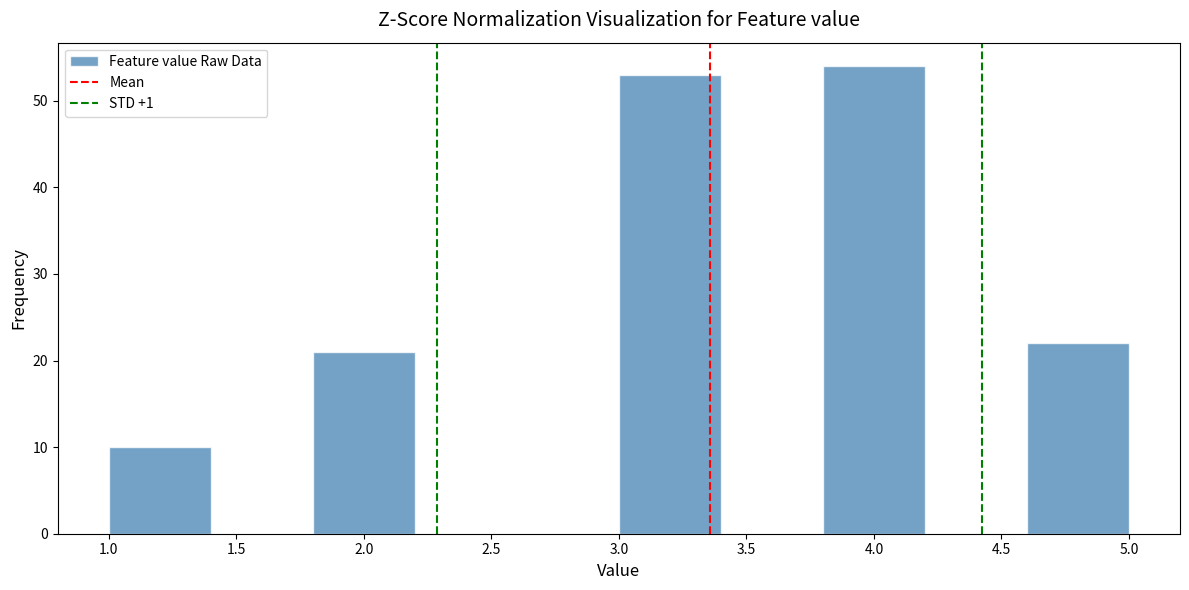

Reading left to right, list every bar in this chart as the range it spans on the x-axis followed by its height. The values are not printed on the chart, so give them approximately, as read against the axis.

1.0 to 1.4: 10
1.4 to 1.8: 0
1.8 to 2.2: 21
2.2 to 2.6: 0
2.6 to 3.0: 0
3.0 to 3.4: 53
3.4 to 3.8: 0
3.8 to 4.2: 54
4.2 to 4.6: 0
4.6 to 5.0: 22